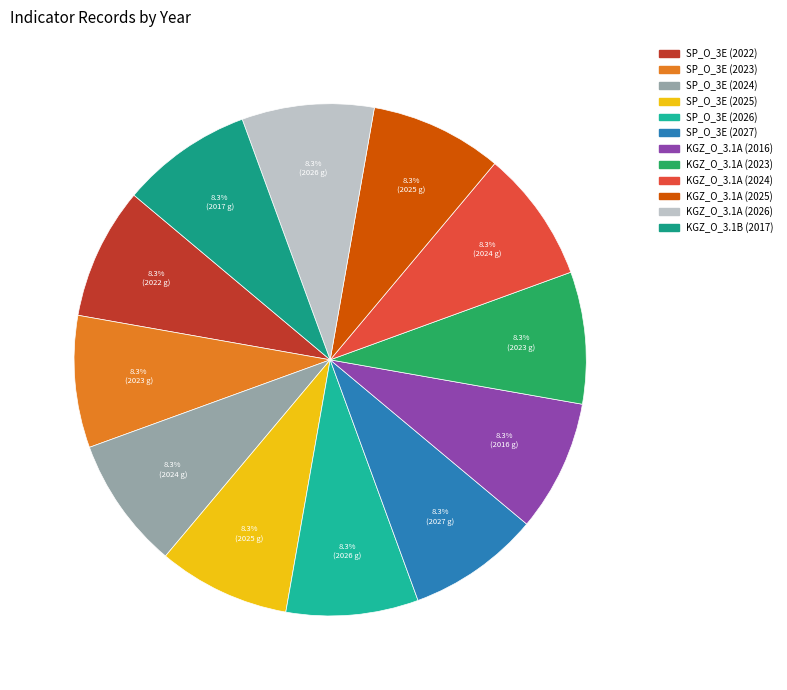

What is the largest slice in the pie chart?

SP_O_3E (2027)